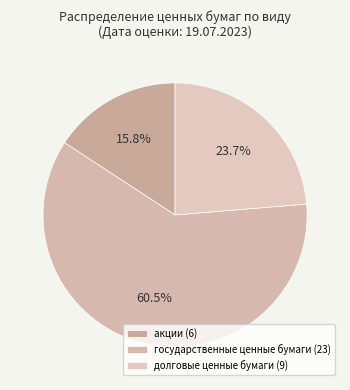

Rank the categories by value from highest to lowest.

государственные ценные бумаги, долговые ценные бумаги, акции